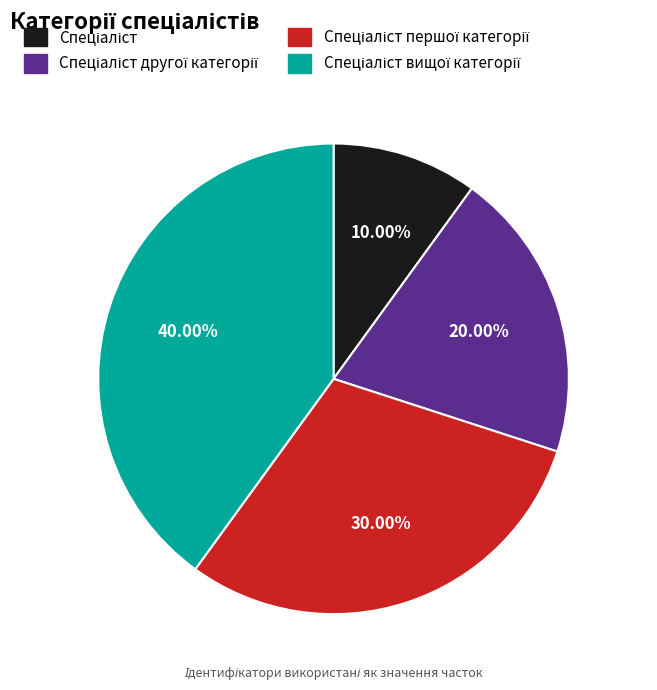

Count the number of slices in the pie.

4